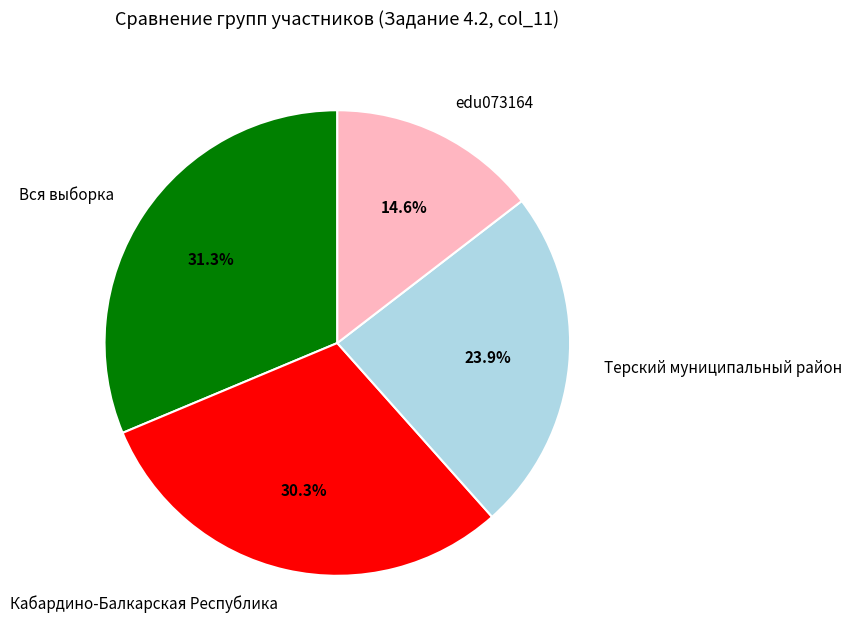

To the nearest percent, what is the average slice percentage?

25%